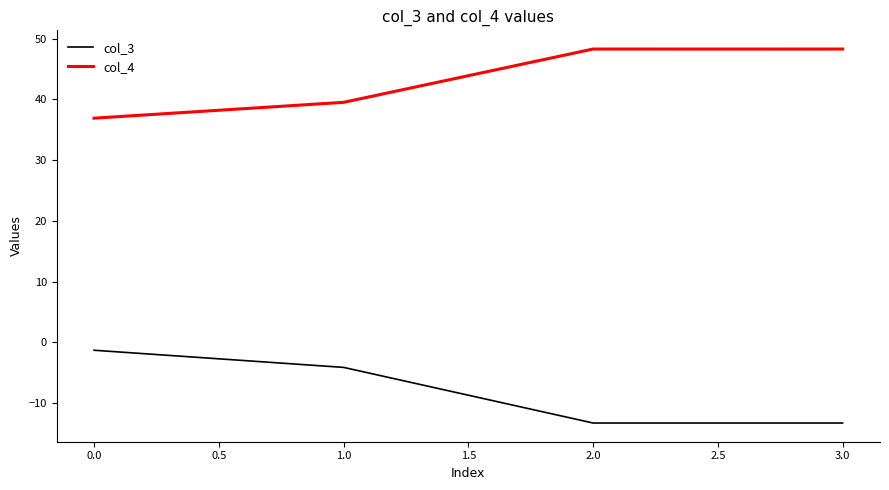

What is the sum of all col_4 values?

173.1